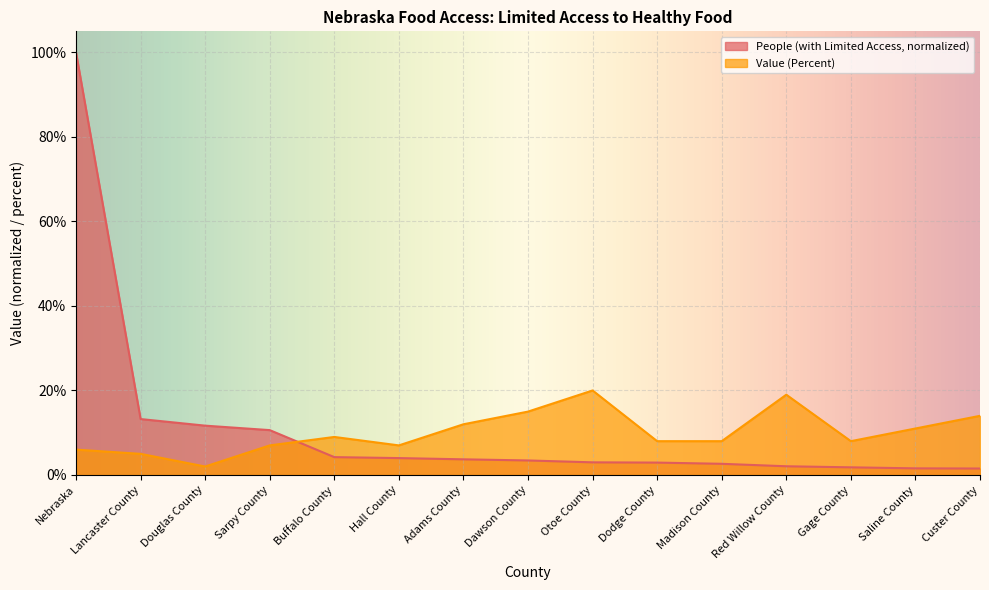

The People (with Limited Access) series shows 1.8 at Gage County. True or false?

True